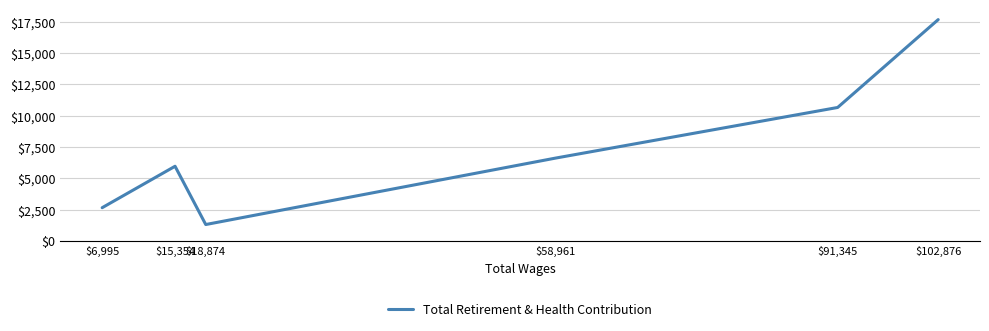

Which has a higher value, $102,876 or $6,995?

$102,876